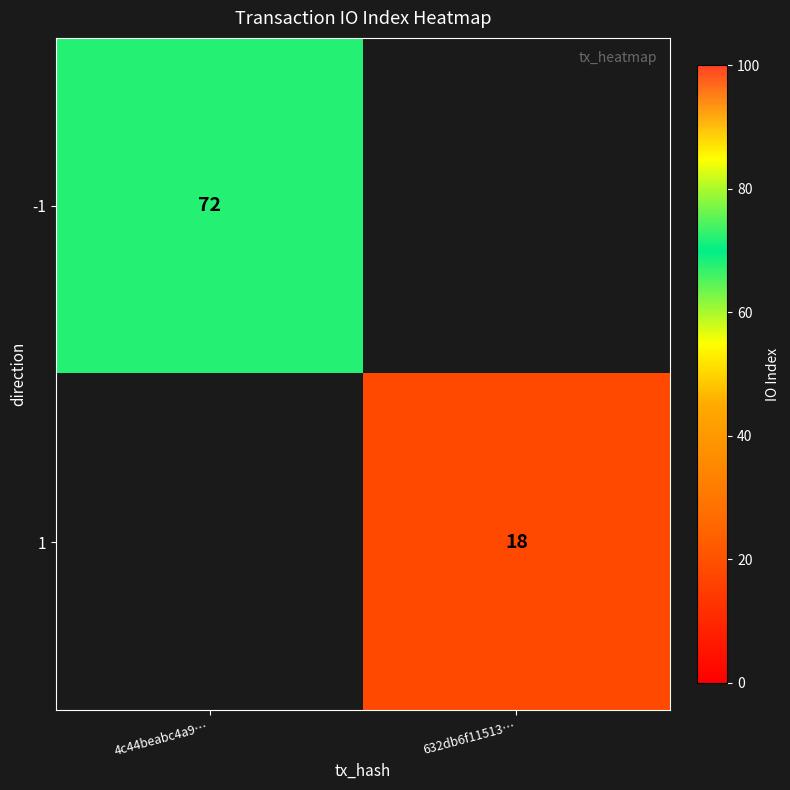

True or false: -1 has a value of 95.1 at 4c44beabc4a9….

False